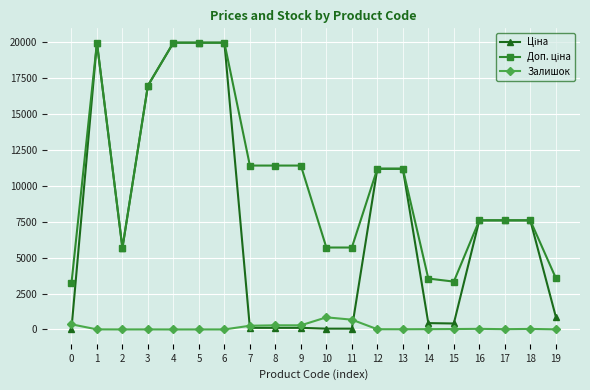

True or false: Залишок has more than 2 points higher than both neighbors.

True